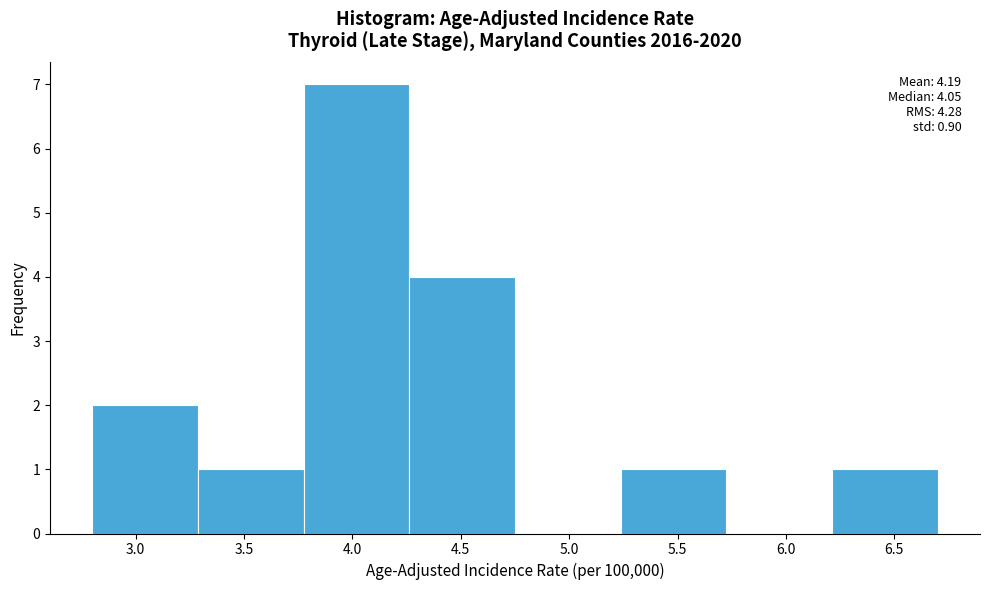

Which range on the x-axis has the tallest bar?

3.80 to 4.25